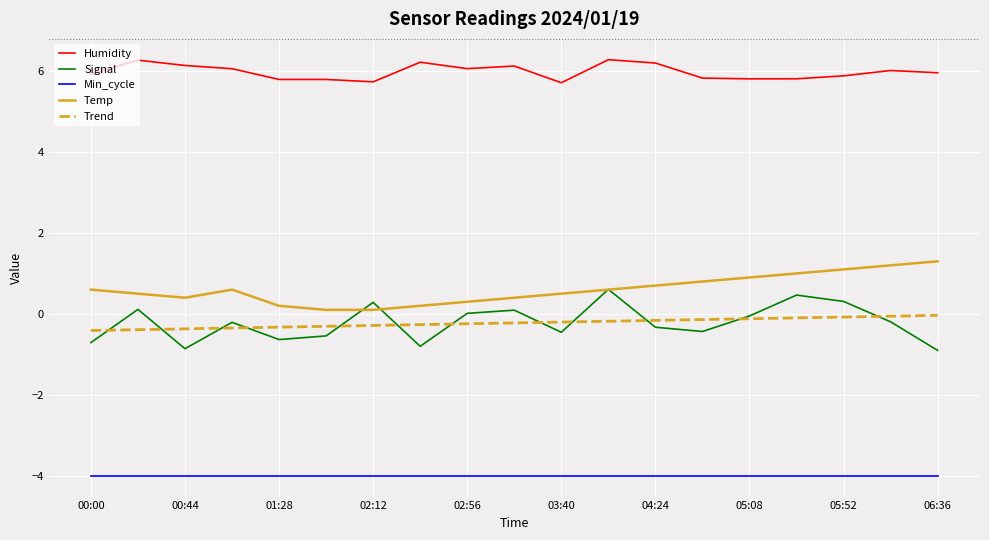

What is the lowest value of the Min_cycle series?

-4.0